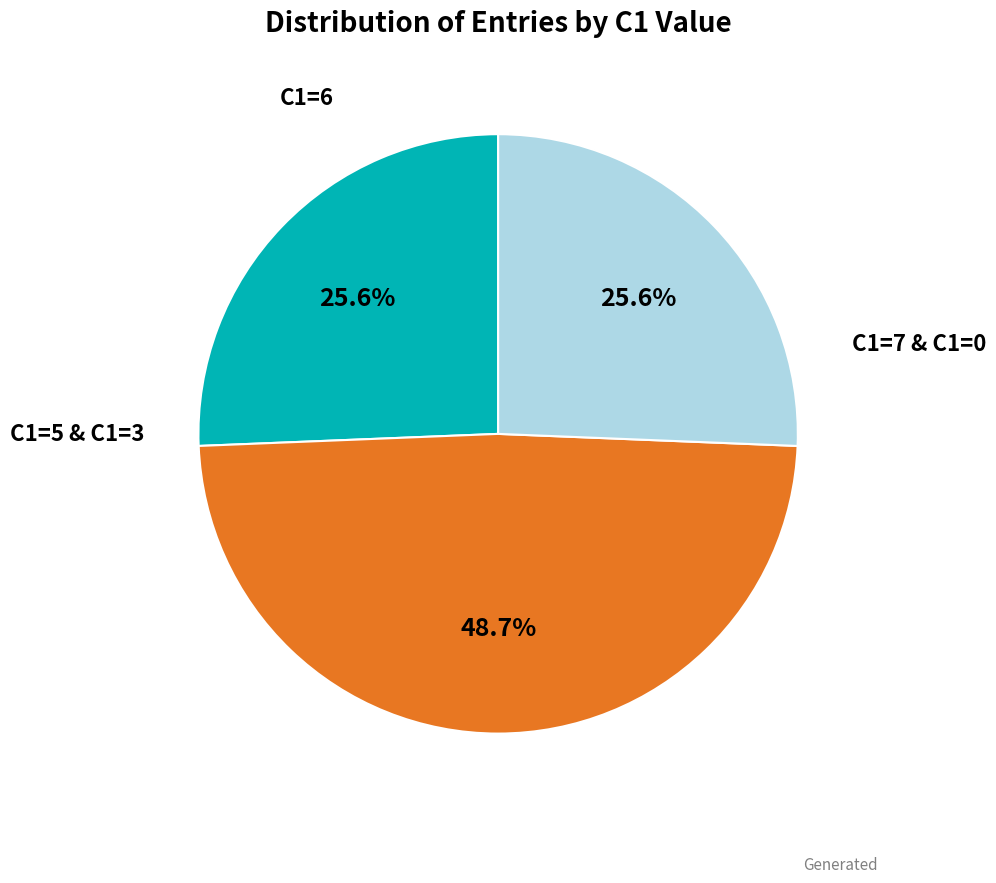

Count the number of slices in the pie.

3